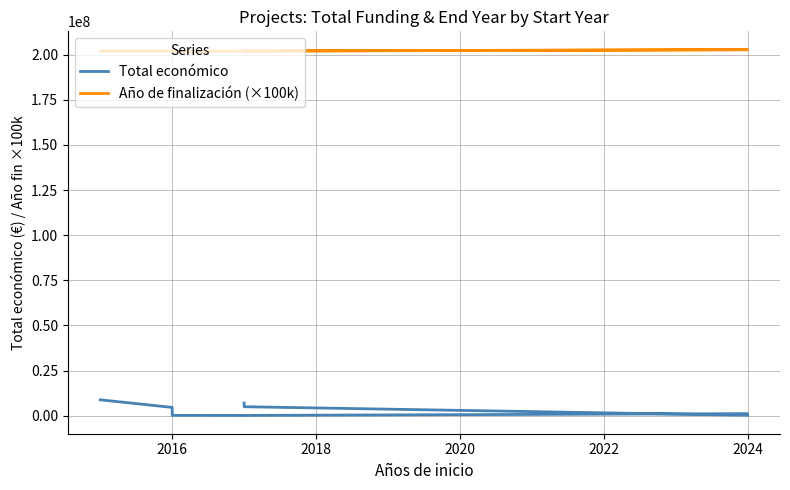

True or false: Año de finalización (×100k) has a value of 354953045 at 2026.

False